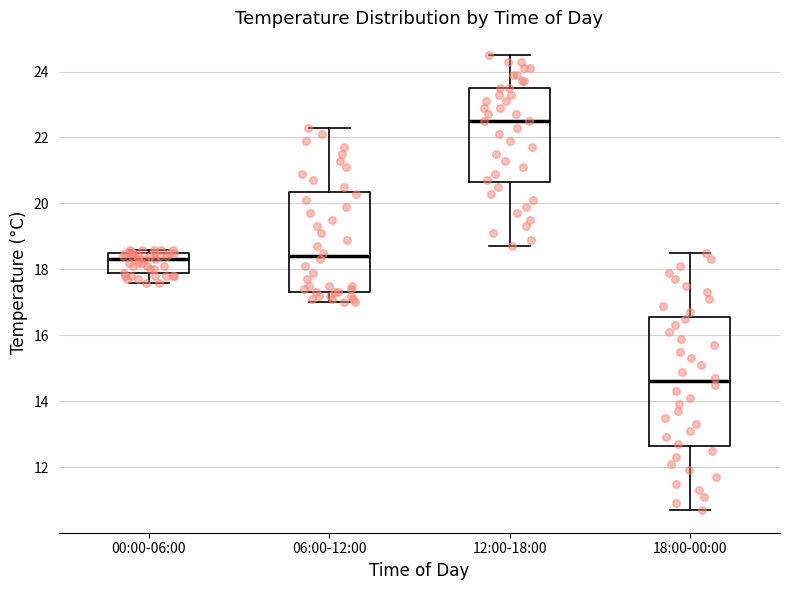

Reading left to right, read every box against the y-axis: the position of its median line, the range the box covers, and the ends of its whiskers. The values are not printed on the chart, so give them approximately, as read against the axis.

00:00-06:00: median 18.4, box 17.8 to 18.6, whiskers 17.6 to 18.6 (just above the box's upper edge)
06:00-12:00: median 18.4, box 17.4 to 20.4, whiskers 17.0 to 22.4
12:00-18:00: median 22.6, box 20.6 to 23.6, whiskers 18.8 to 24.6
18:00-00:00: median 14.6, box 12.6 to 16.6, whiskers 10.8 to 18.6